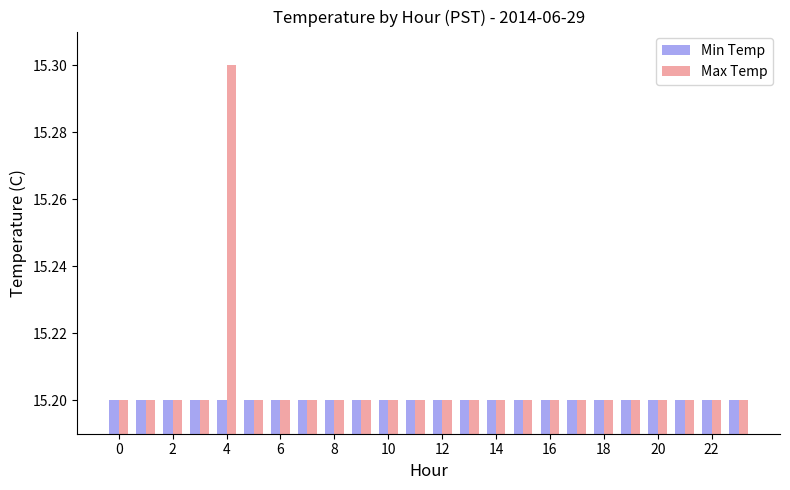

What is the lowest value of the Max Temp series?

15.2